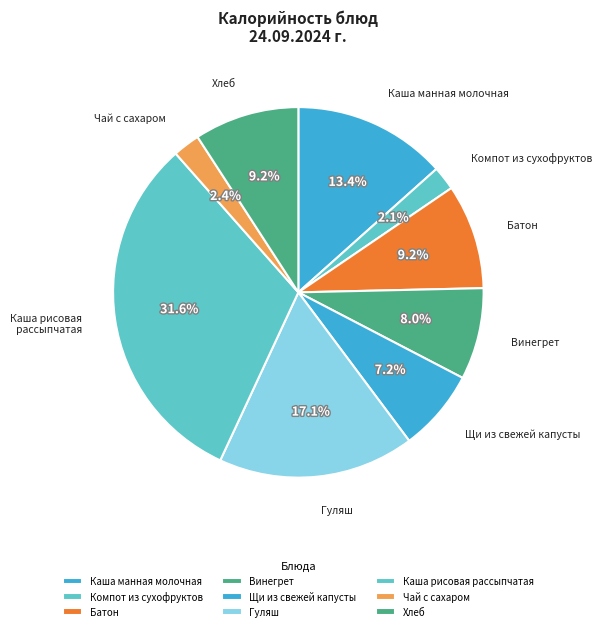

Does Винегрет account for over 50% of the chart?

No